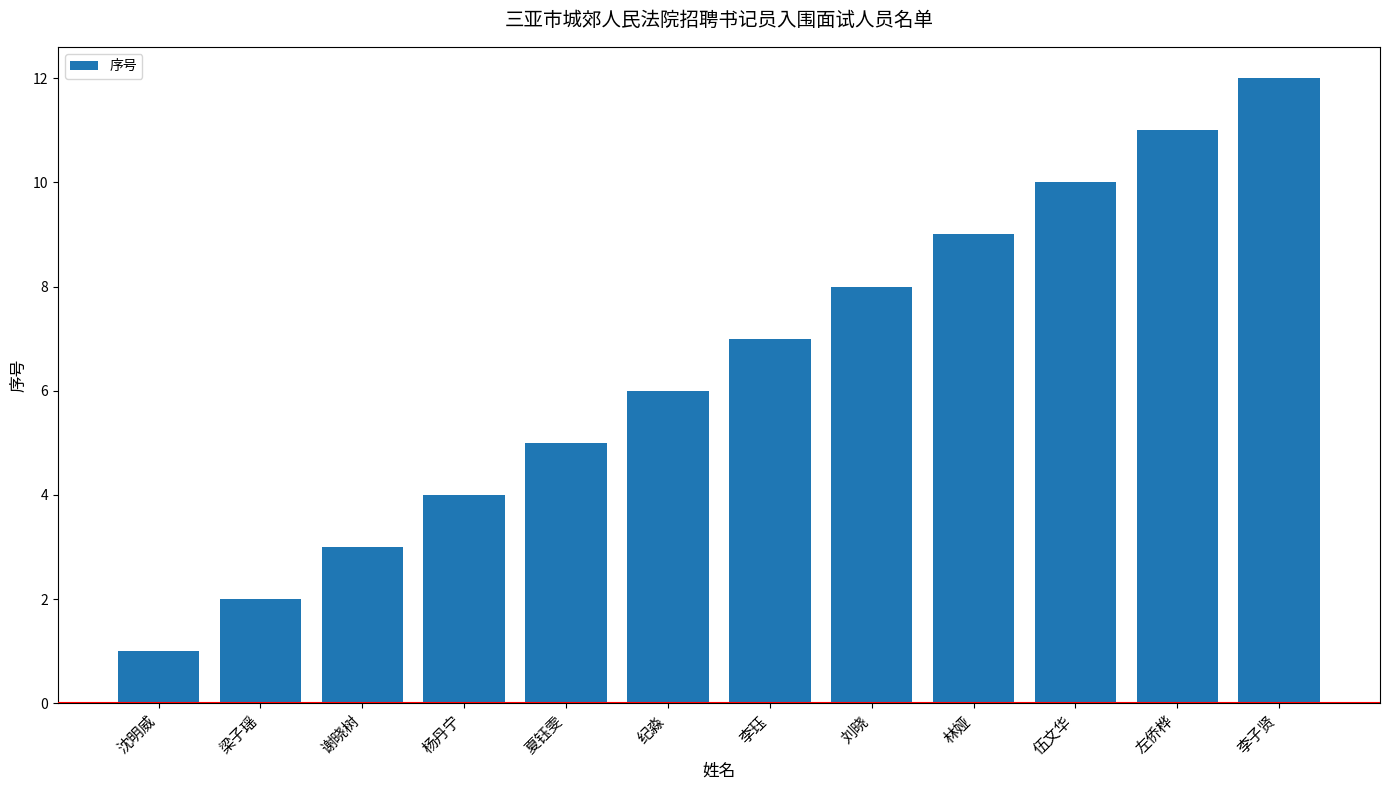

What is the difference between the maximum and second lowest values?

10